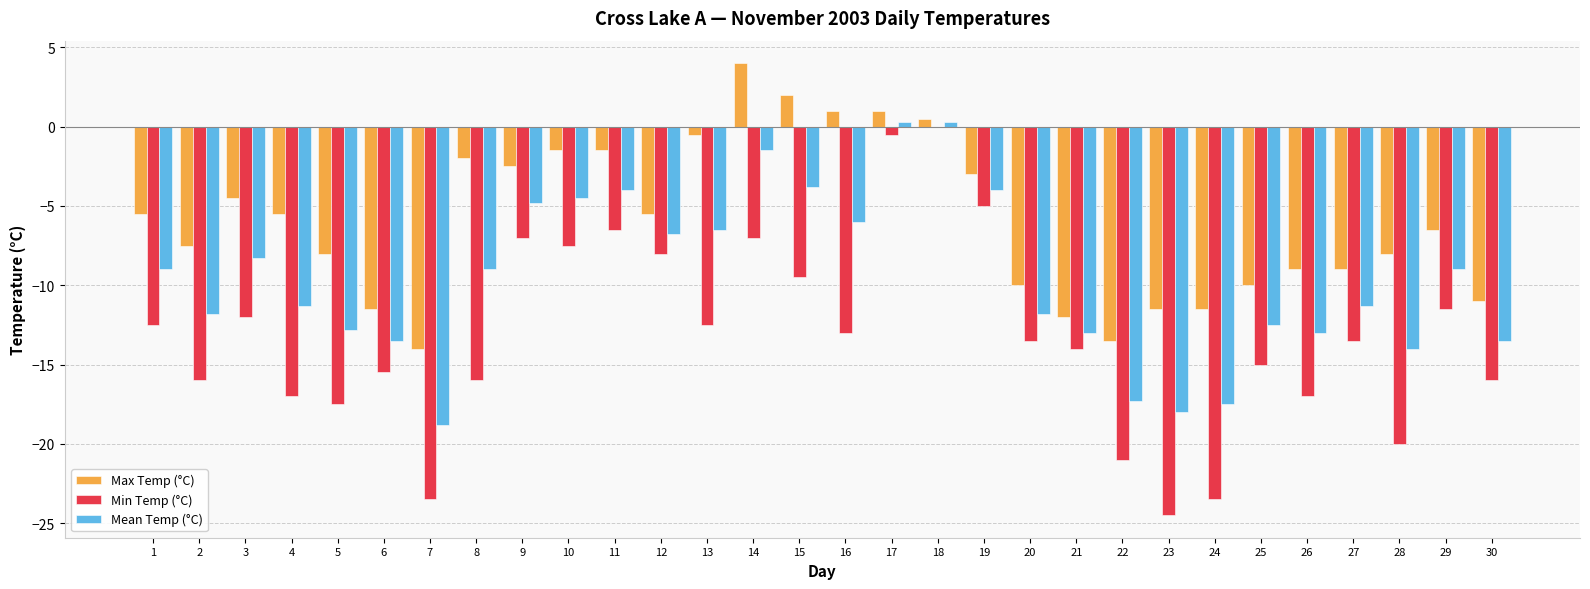

The Min Temp (°C) series shows -17.5 at 5. True or false?

True